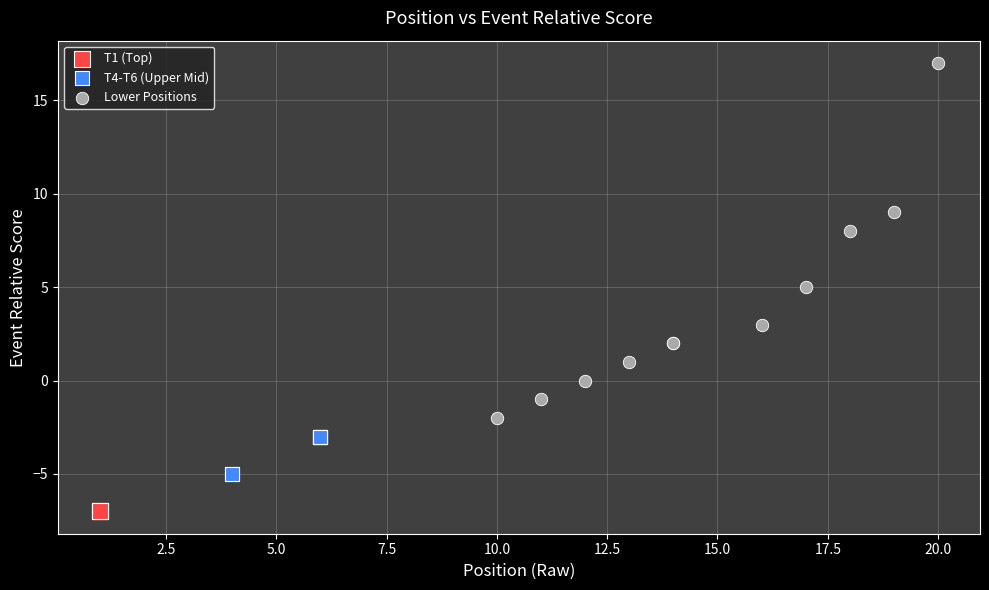

Which series reaches the minimum Y coordinate?

T1 (Top)